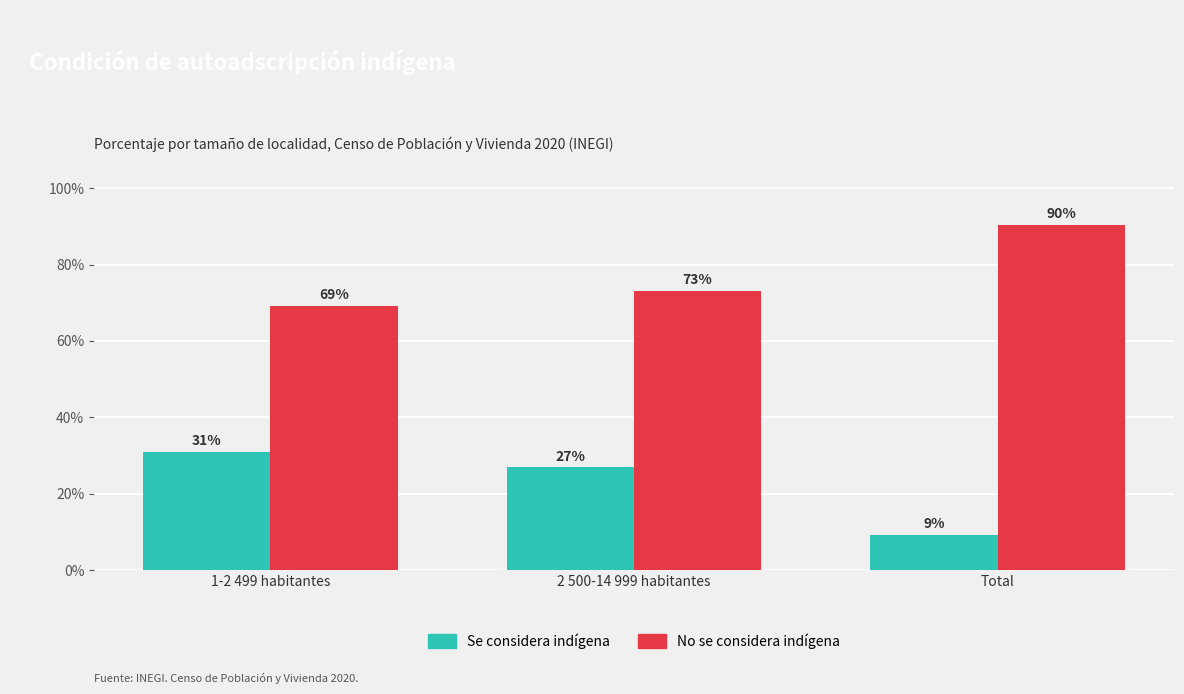

What is the difference between the maximum and minimum values in the No se considera indígena series?

21.3